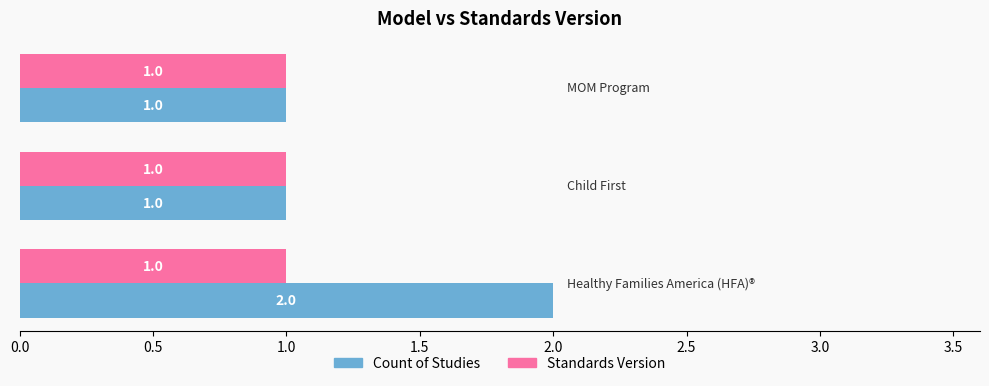

Rank the series by their average value, from lowest to highest.

Standards Version, Count of Studies